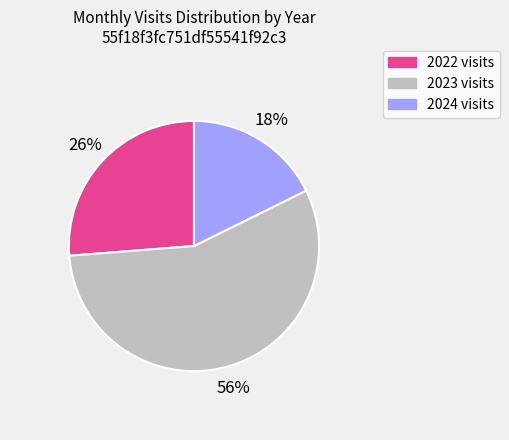

To the nearest percent, what percentage of the pie is 2023 visits?

56%